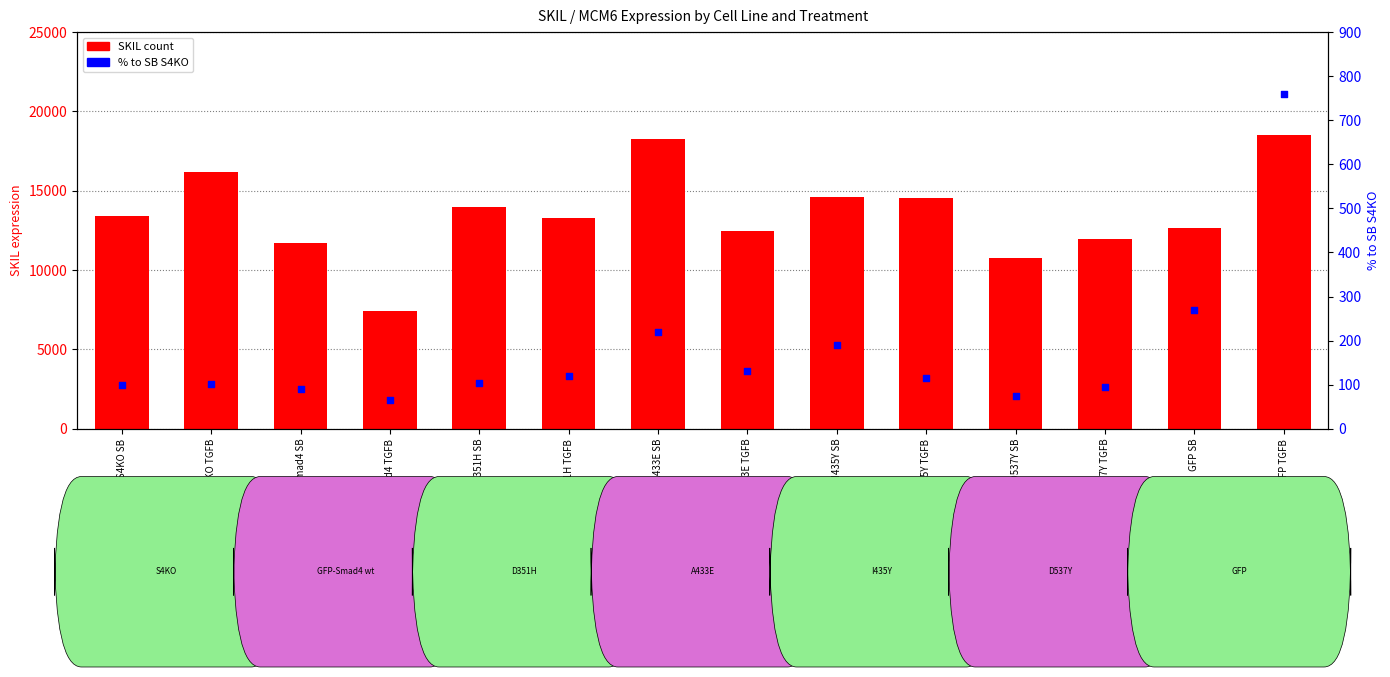

At which category is the sum across all series the highest?

GFP TGFB